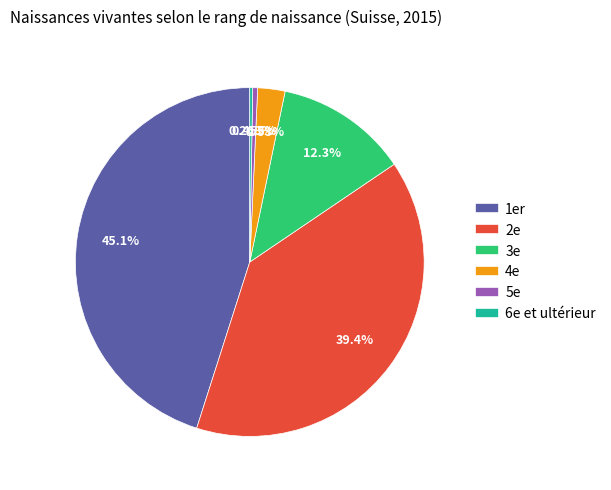

The 3e slice represents 2% of the pie. True or false?

False